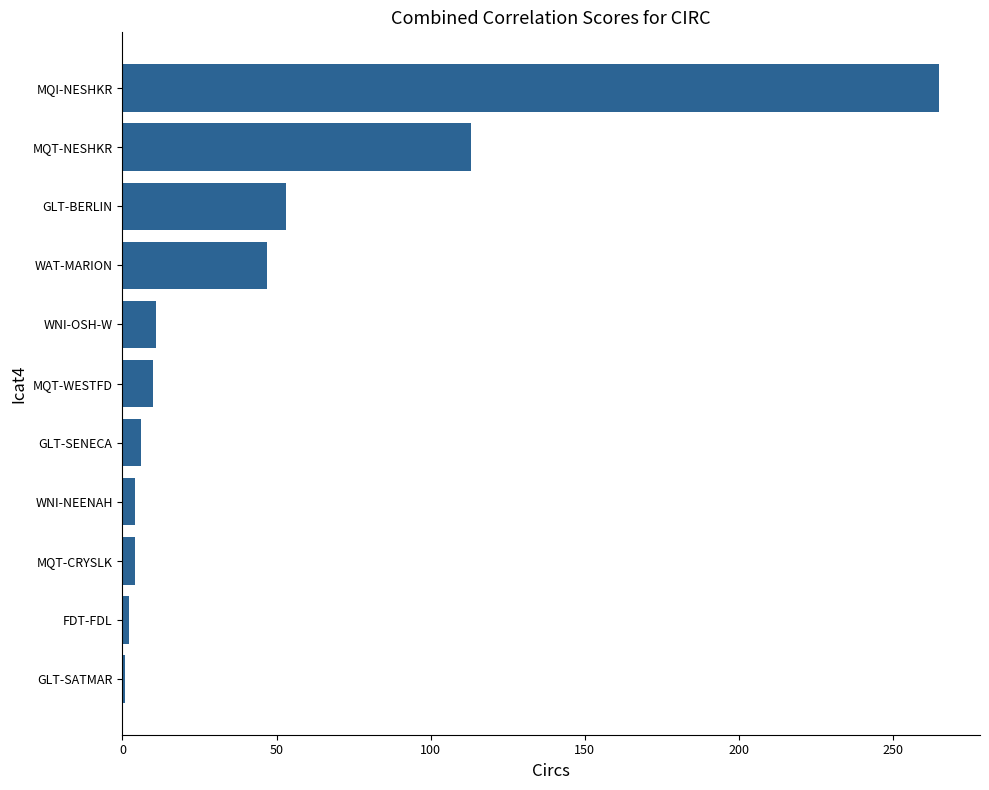

What value does the data have at MQI-NESHKR?

265